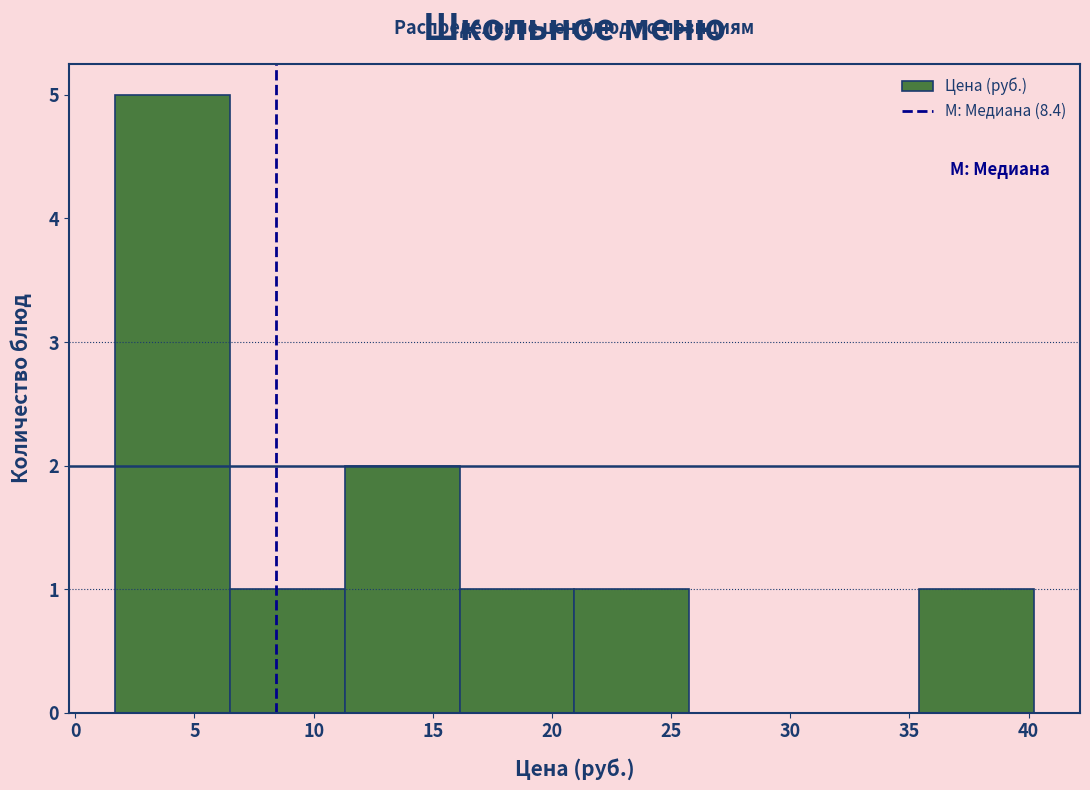

How tall is the bar that spans 6.5 to 11.5 on the x-axis? Neither the bar edges nor the heights are printed on the chart, so give them approximately, as read against the axes.

1